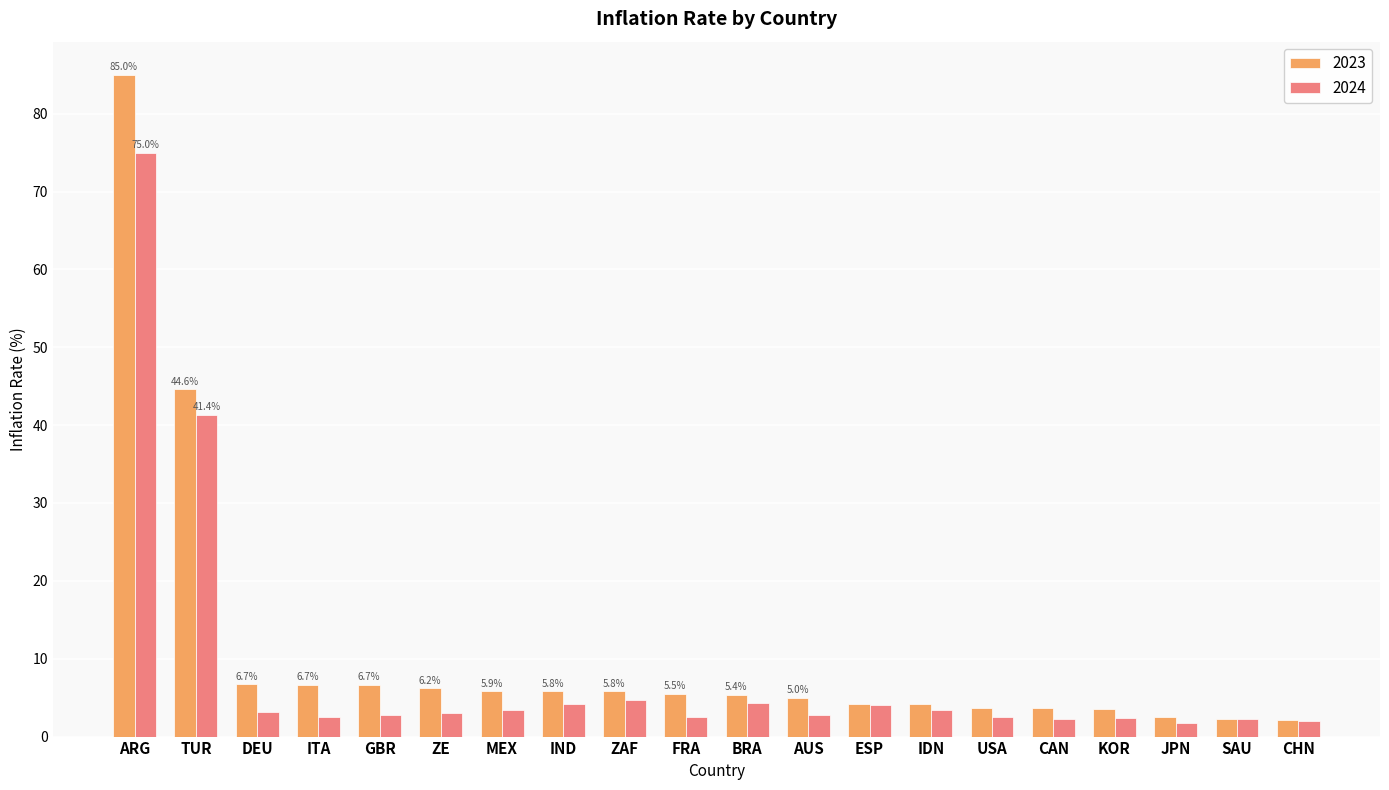

What are all the series names shown in the legend?

2023, 2024